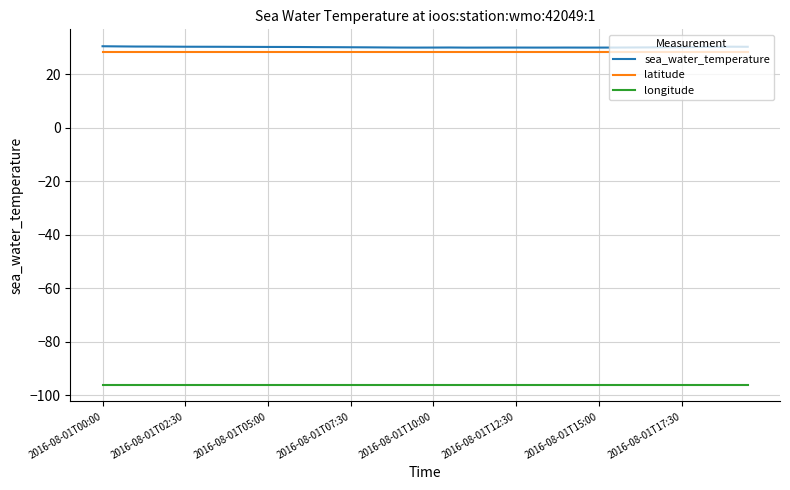

What is the smallest value displayed?

-96.0